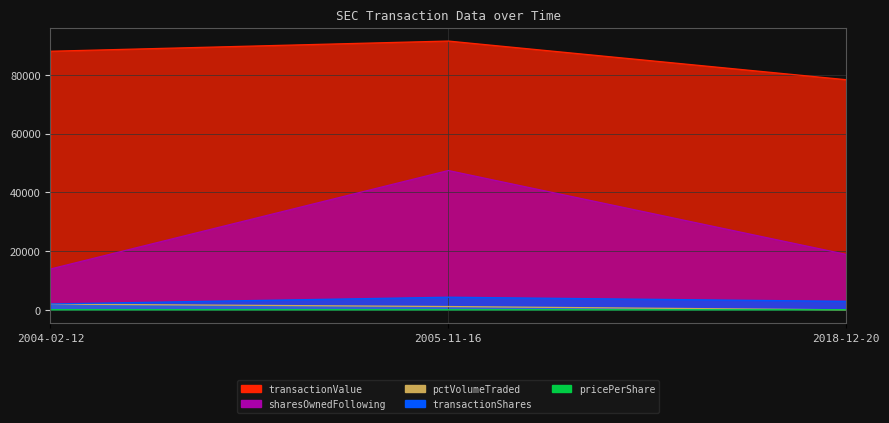

Between 2018-12-20 and 2005-11-16, which is larger?

2005-11-16